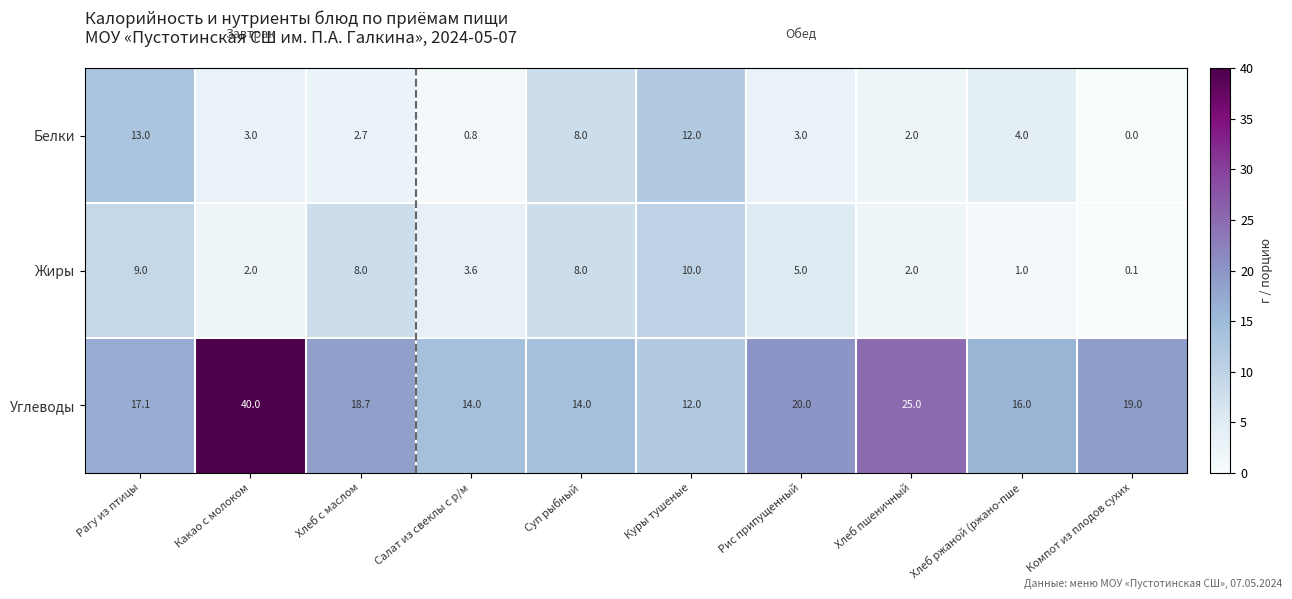

Is it true that Углеводы equals 22.0 at Какао с молоком?

False